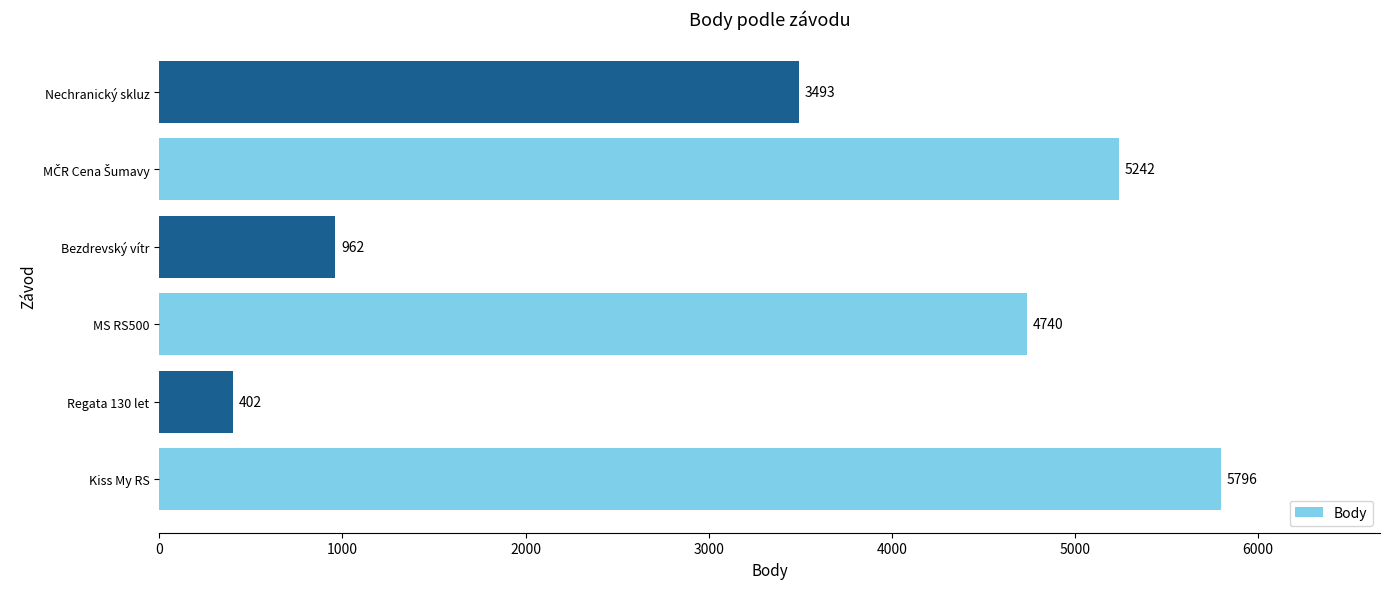

Does the chart contain stacked bars?

No